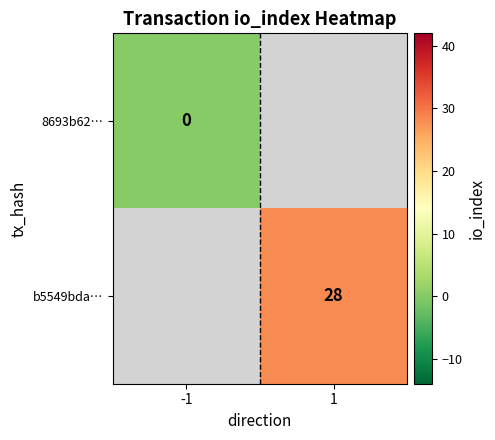

Is it true that b5549bda… equals 28 at 1?

True